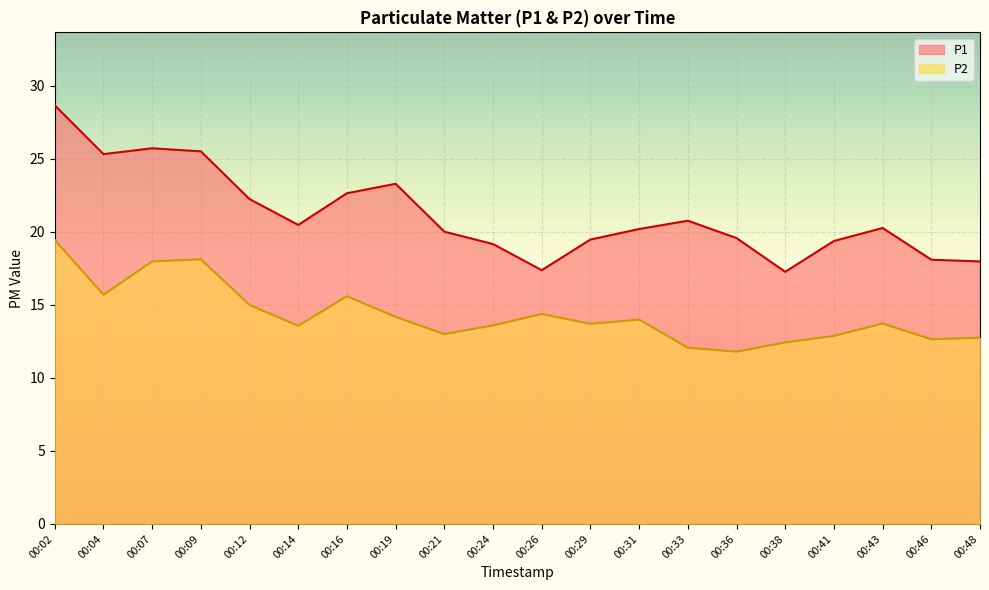

True or false: P2 and P1 cross at least once.

False